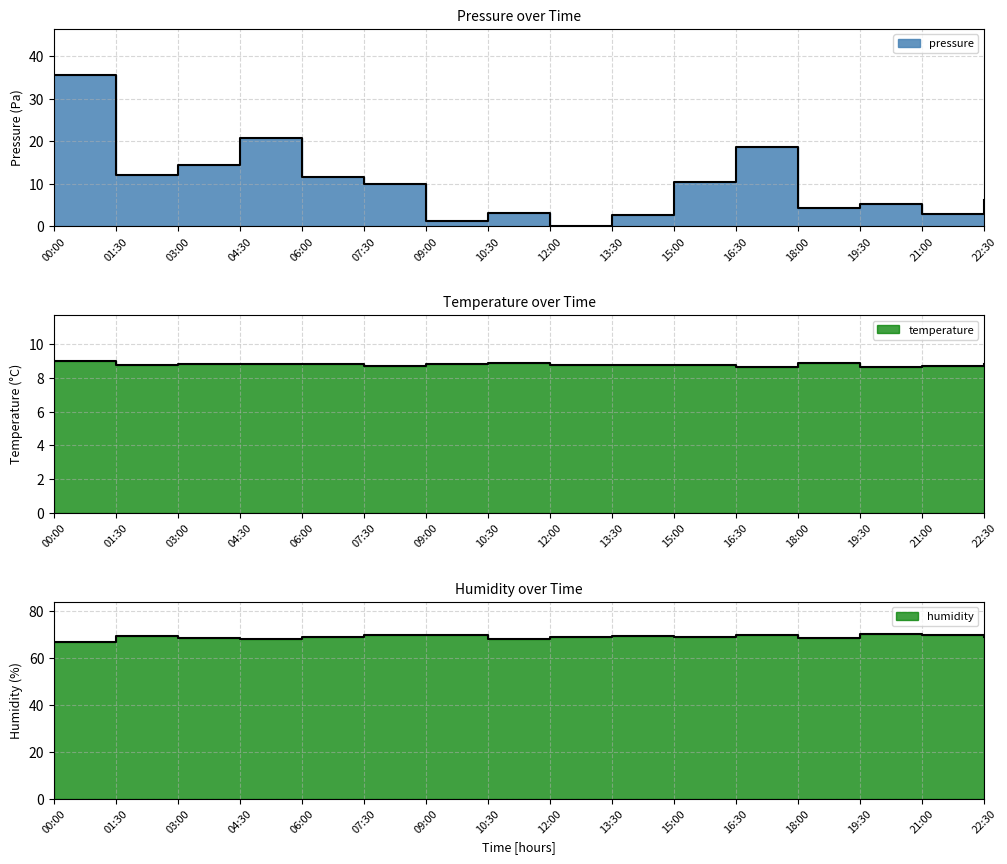

True or false: pressure and humidity intersect in this chart.

False